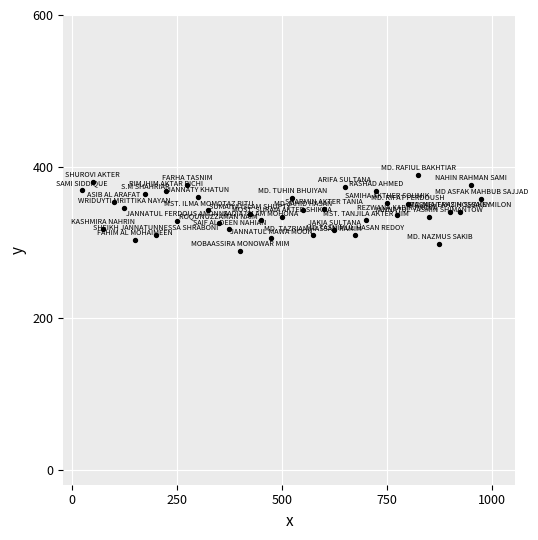

What is the range of Y values (max minus min)?

100